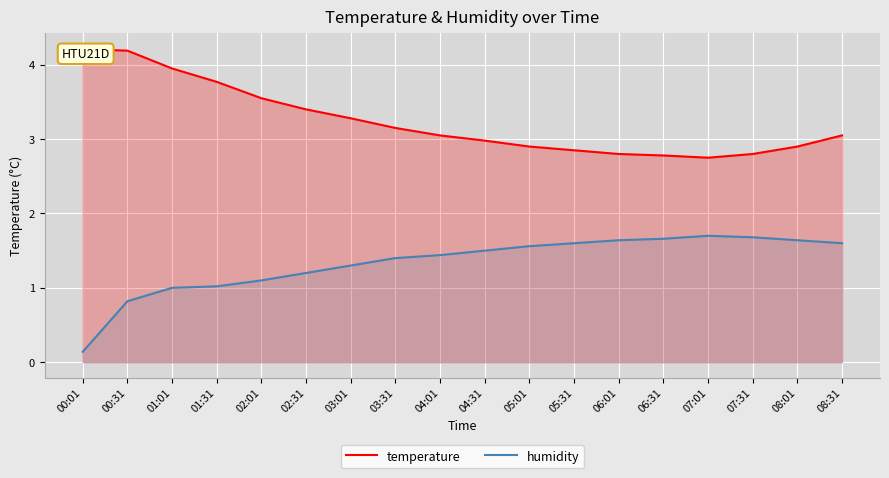

What is the maximum value for humidity?

1.7